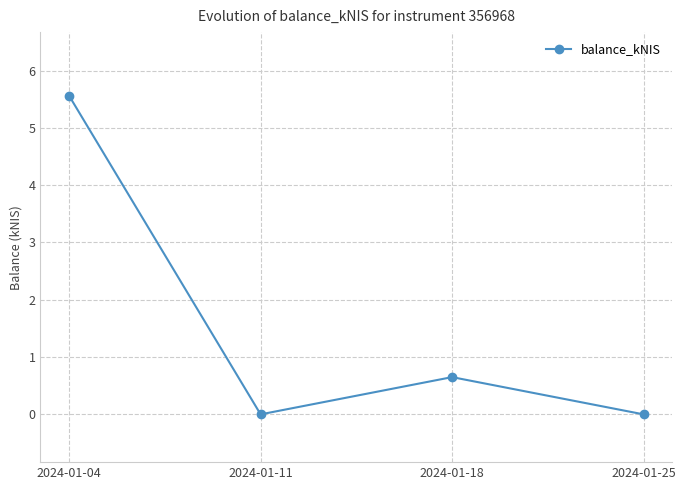

What is the sum of the values at 2024-01-18 and 2024-01-11?

0.7